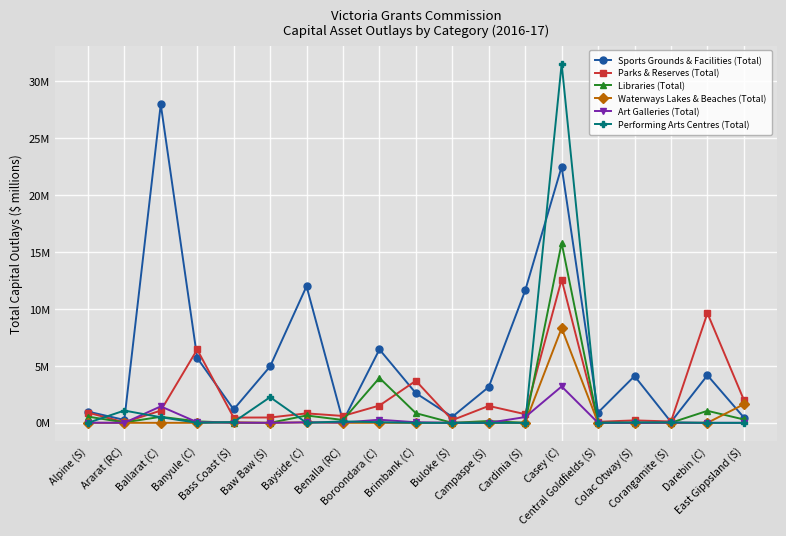

What is the total value across all series at Alpine (S)?

2.4